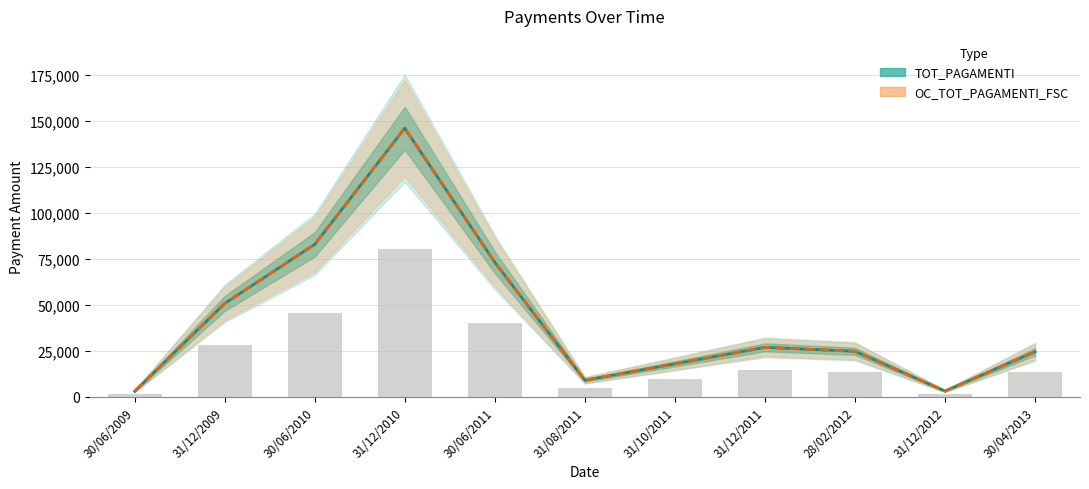

What is the change in value from 31/12/2010 to 31/12/2011?

-119249.2